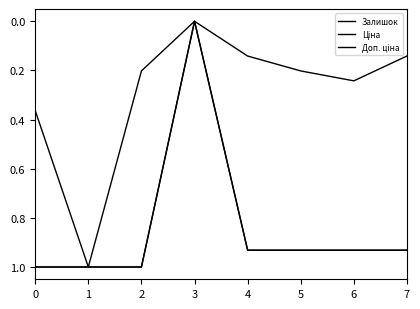

Read the Доп. ціна value at 2.

1.0